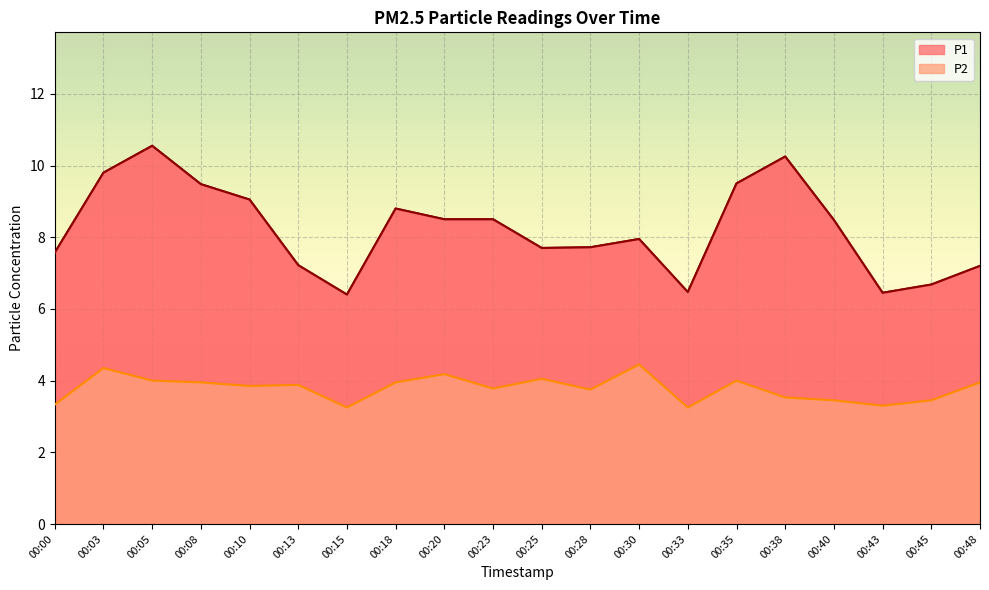

At which label is P2 closest to 3?

00:15